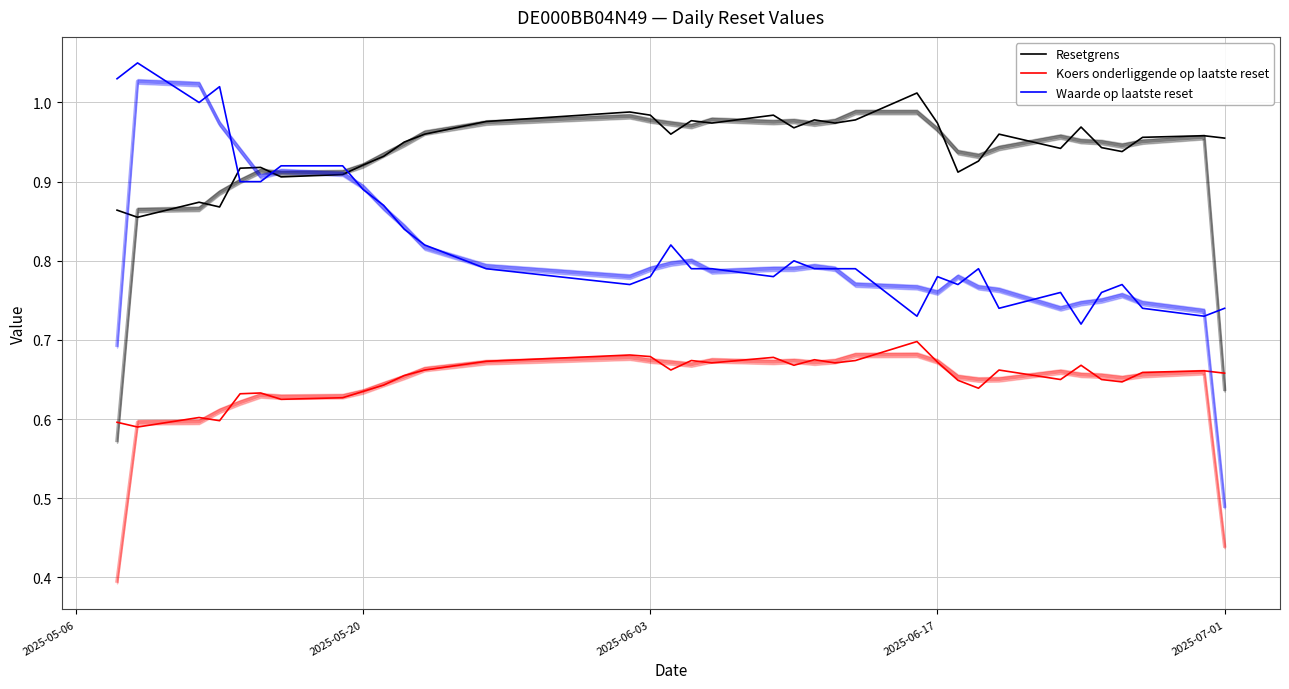

At how many categories does at least one series exceed 0?

35